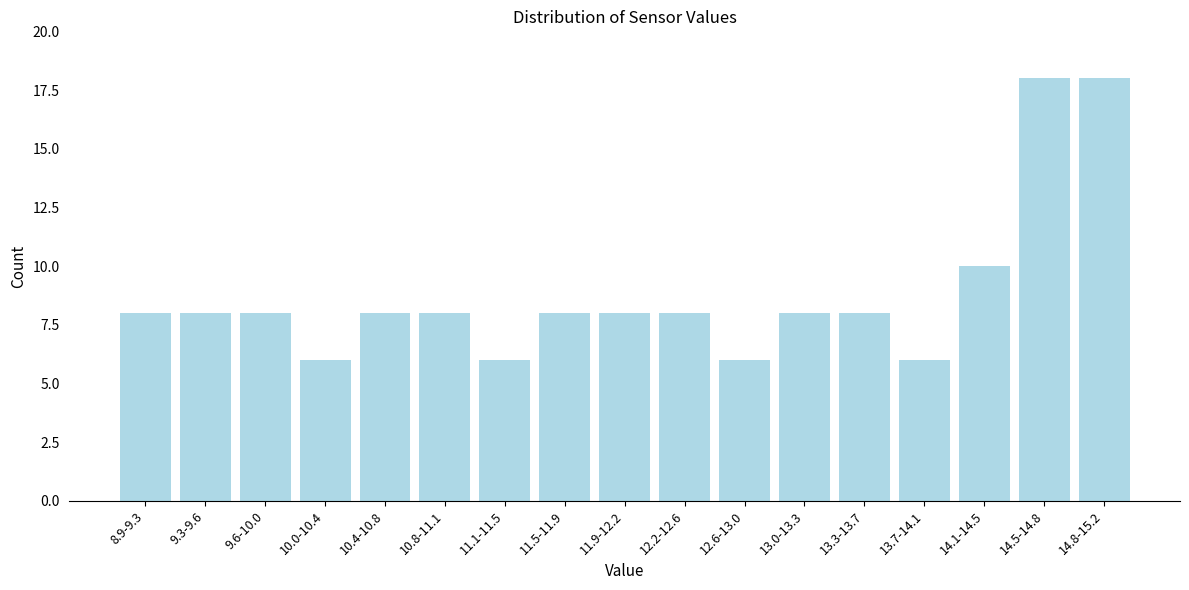

Reading left to right, list all the values displayed in this chart.

8.9-9.3=8	9.3-9.6=8	9.6-10.0=8	10.0-10.4=6	10.4-10.8=8	10.8-11.1=8	11.1-11.5=6	11.5-11.9=8	11.9-12.2=8	12.2-12.6=8	12.6-13.0=6	13.0-13.3=8	13.3-13.7=8	13.7-14.1=6	14.1-14.5=10	14.5-14.8=18	14.8-15.2=18